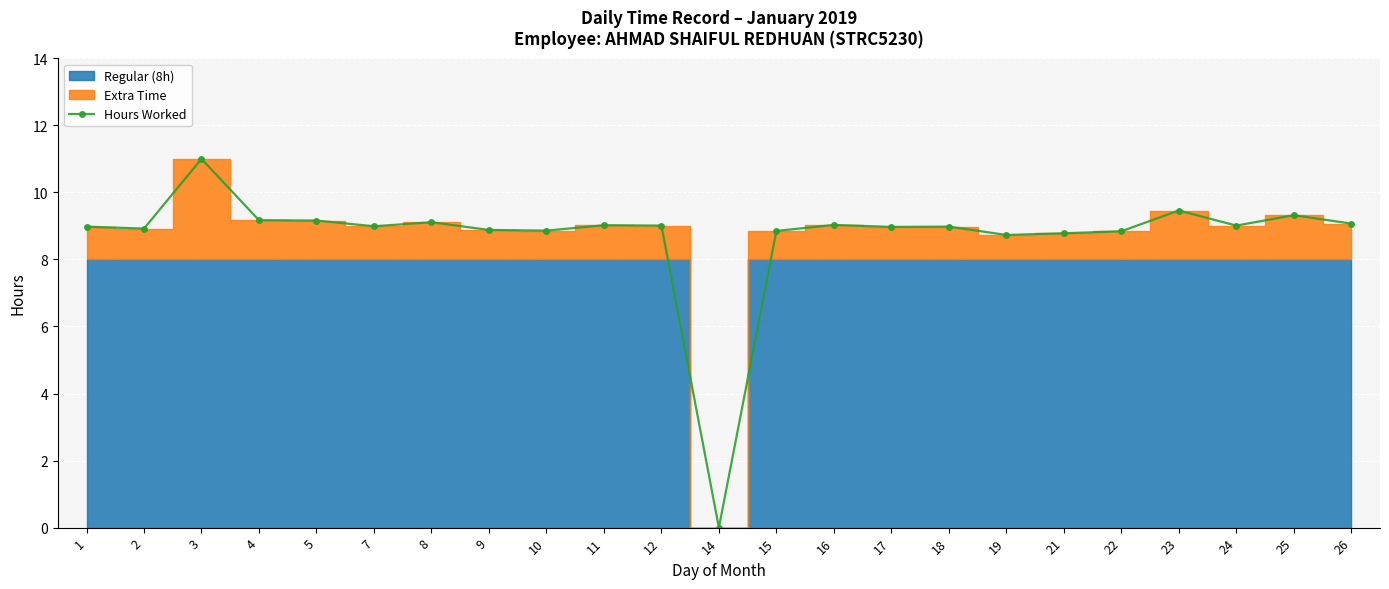

What is the sum of all values?

200.1